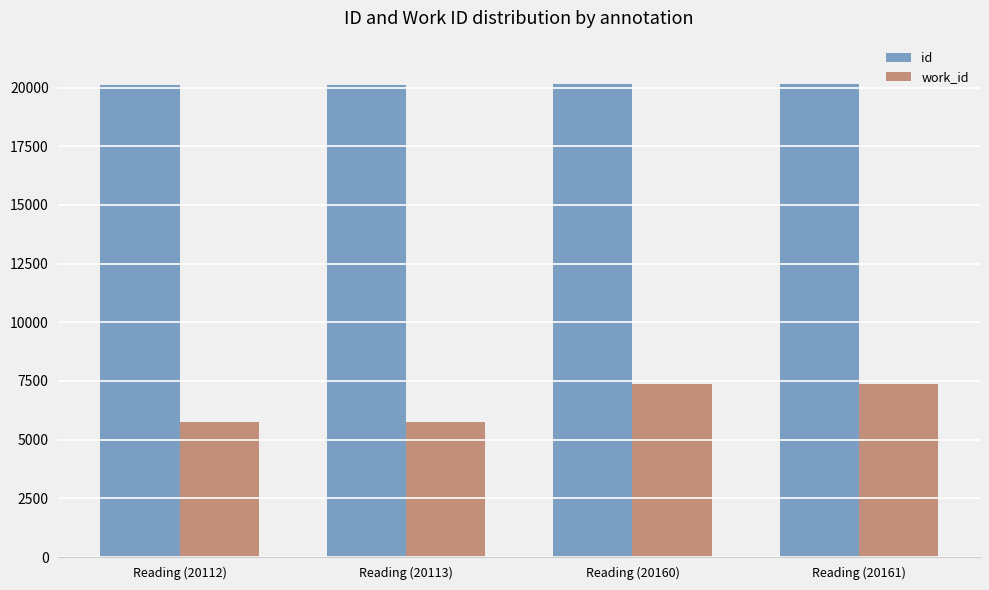

What is the total value across all series at Reading (20160)?

27548